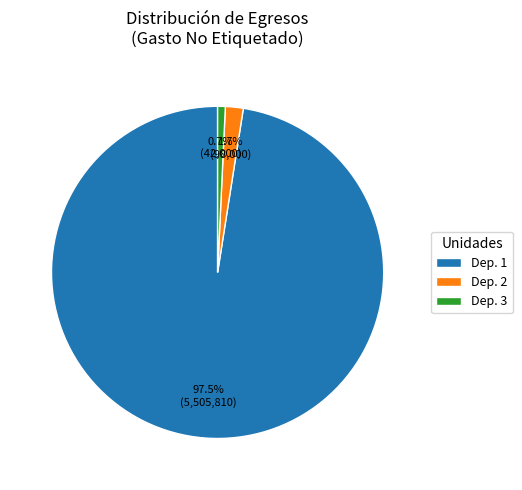

Rank the categories by value from lowest to highest.

Dep. 3, Dep. 2, Dep. 1